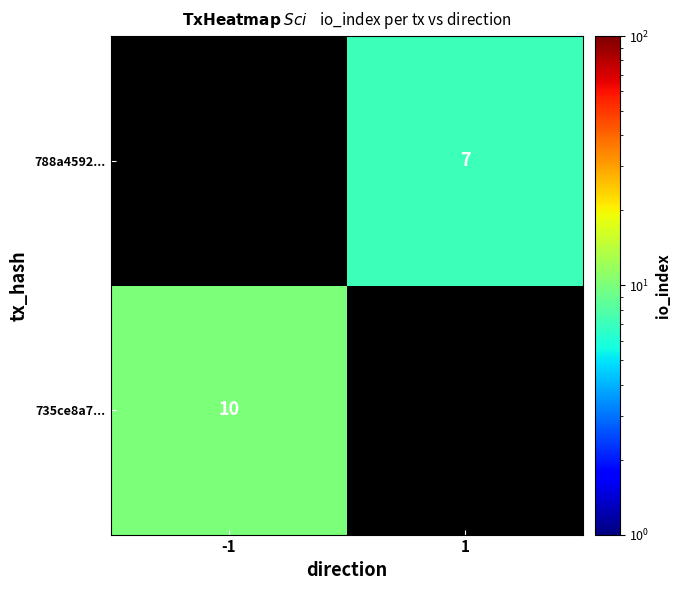

At which category does the chart reach its peak across all series?

-1